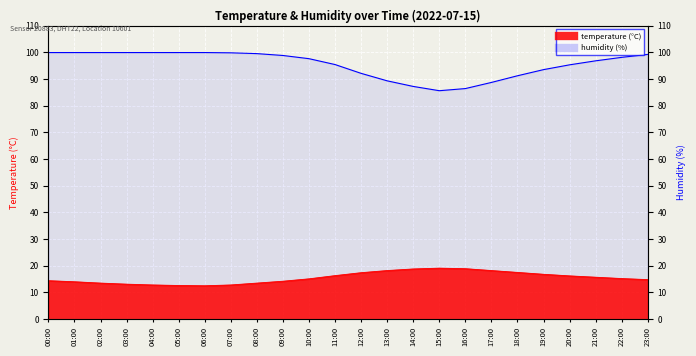

True or false: humidity and temperature intersect in this chart.

False